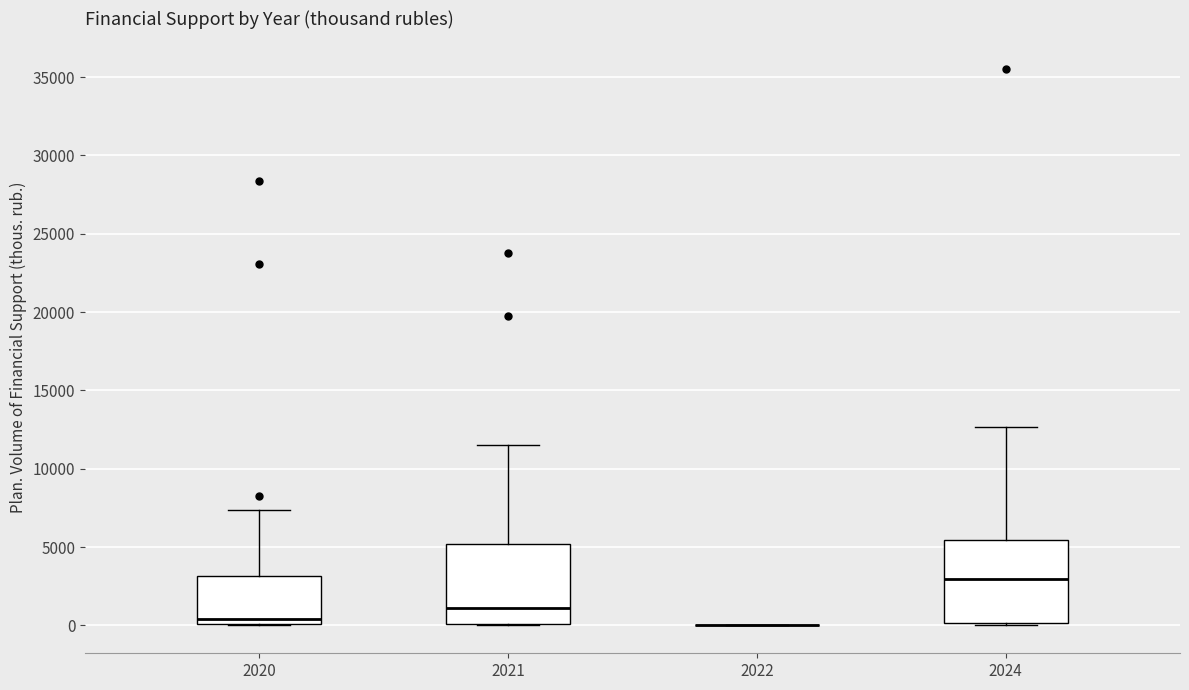

Where is the upper edge of the box at x = 2021 on the y-axis? The values are not printed on the chart, so give them approximately, as read against the axis.

5000